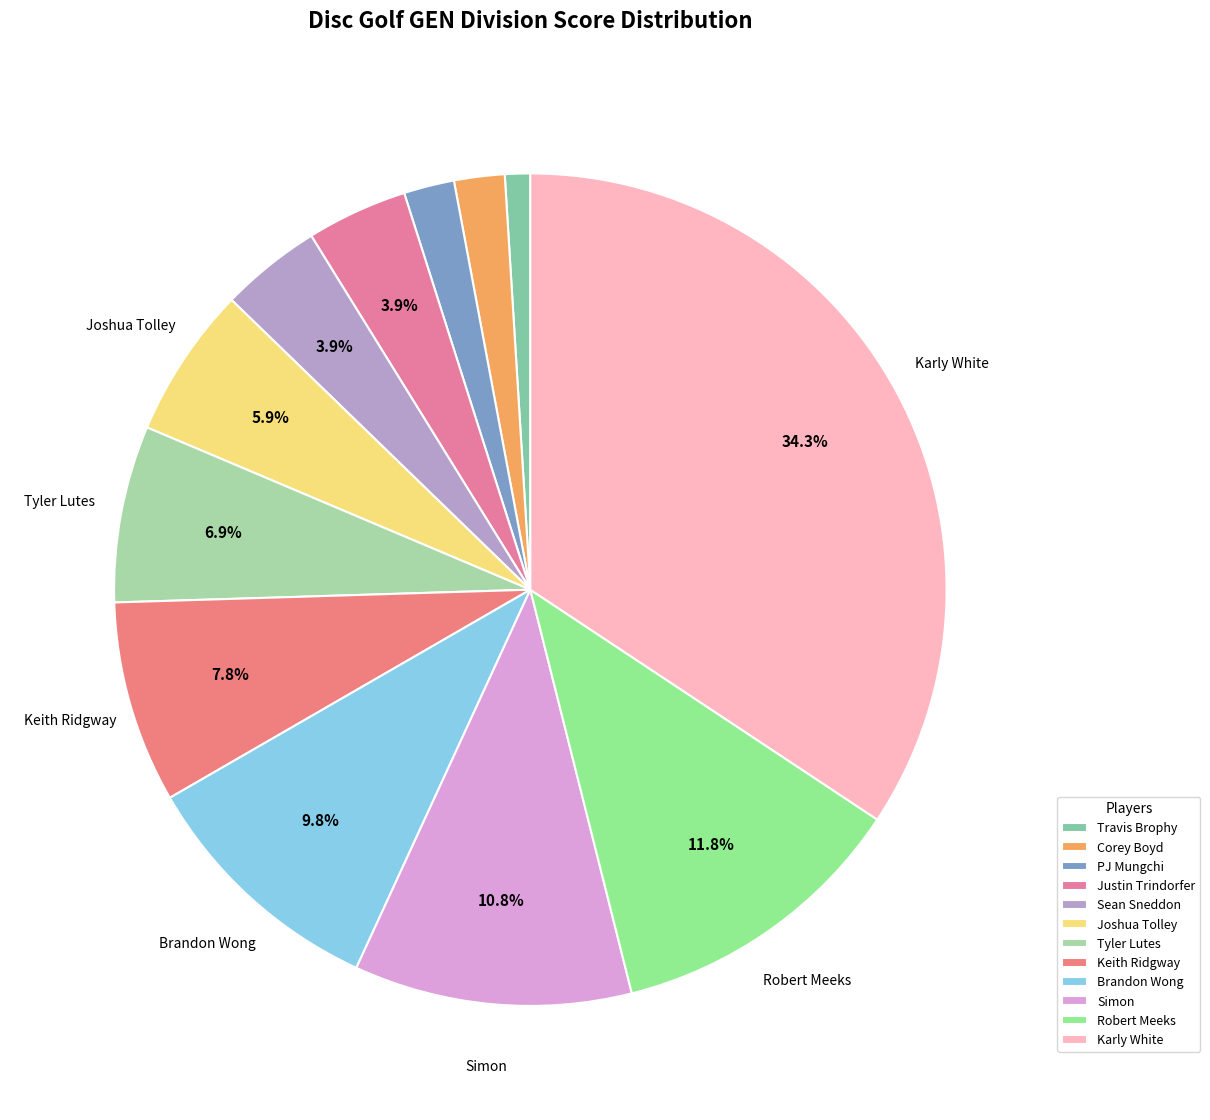

To the nearest percent, what is the average slice percentage?

8%